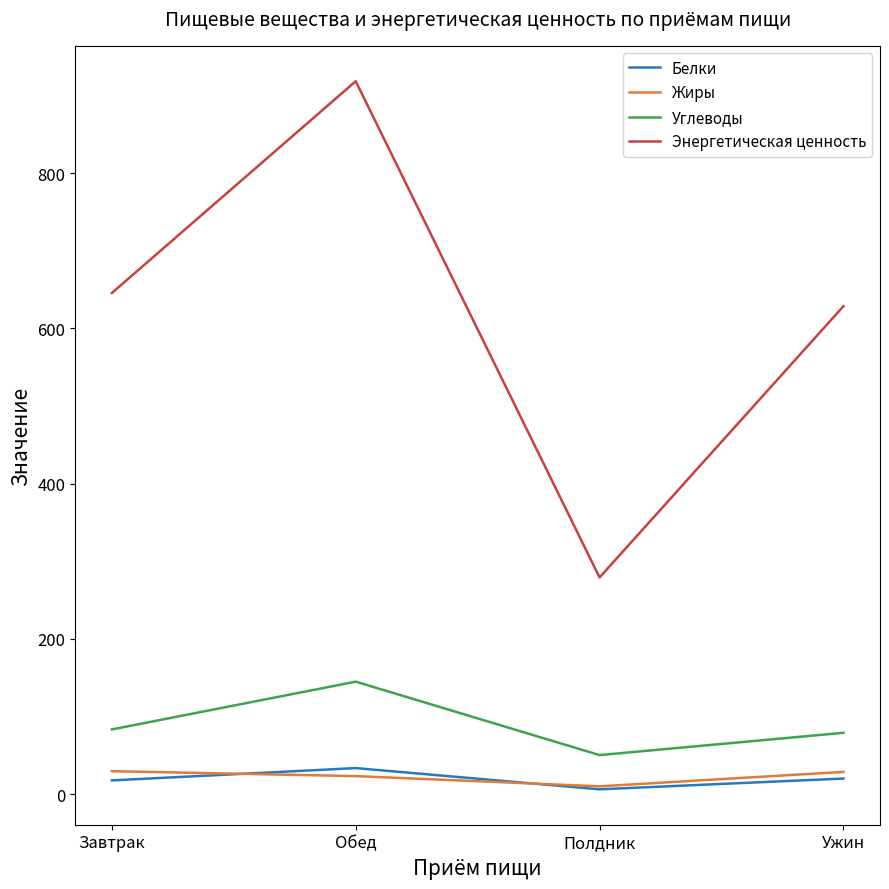

How many values in the Белки series exceed 20?

2